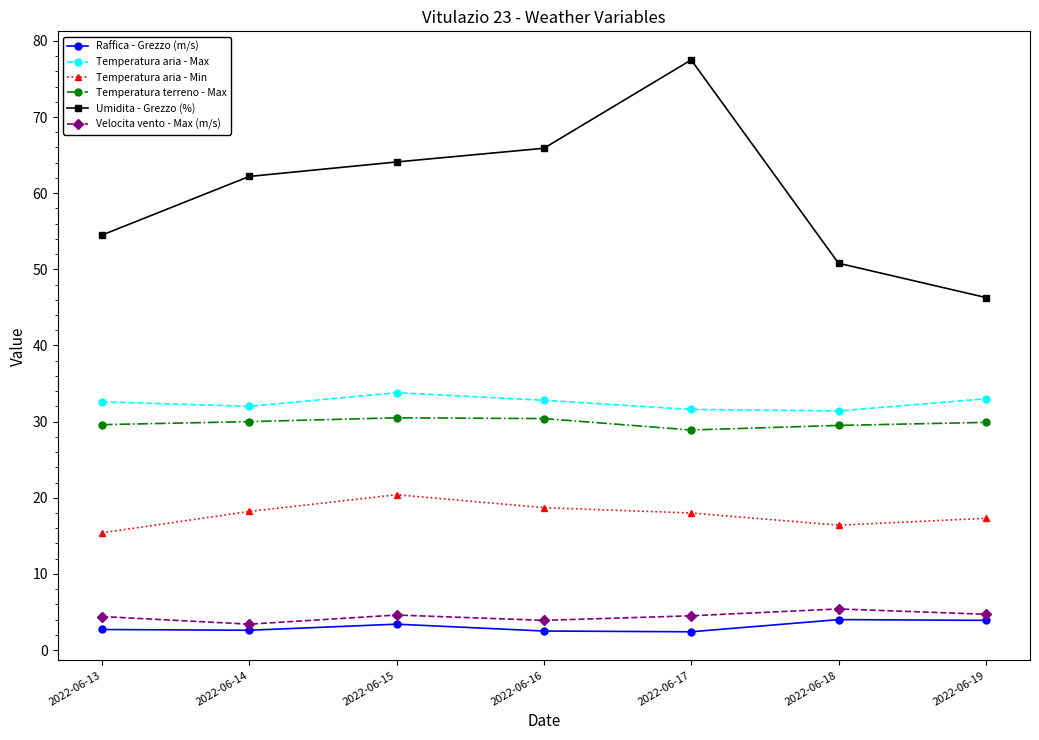

What is the spread (max minus min) of values at 2022-06-19?

42.4